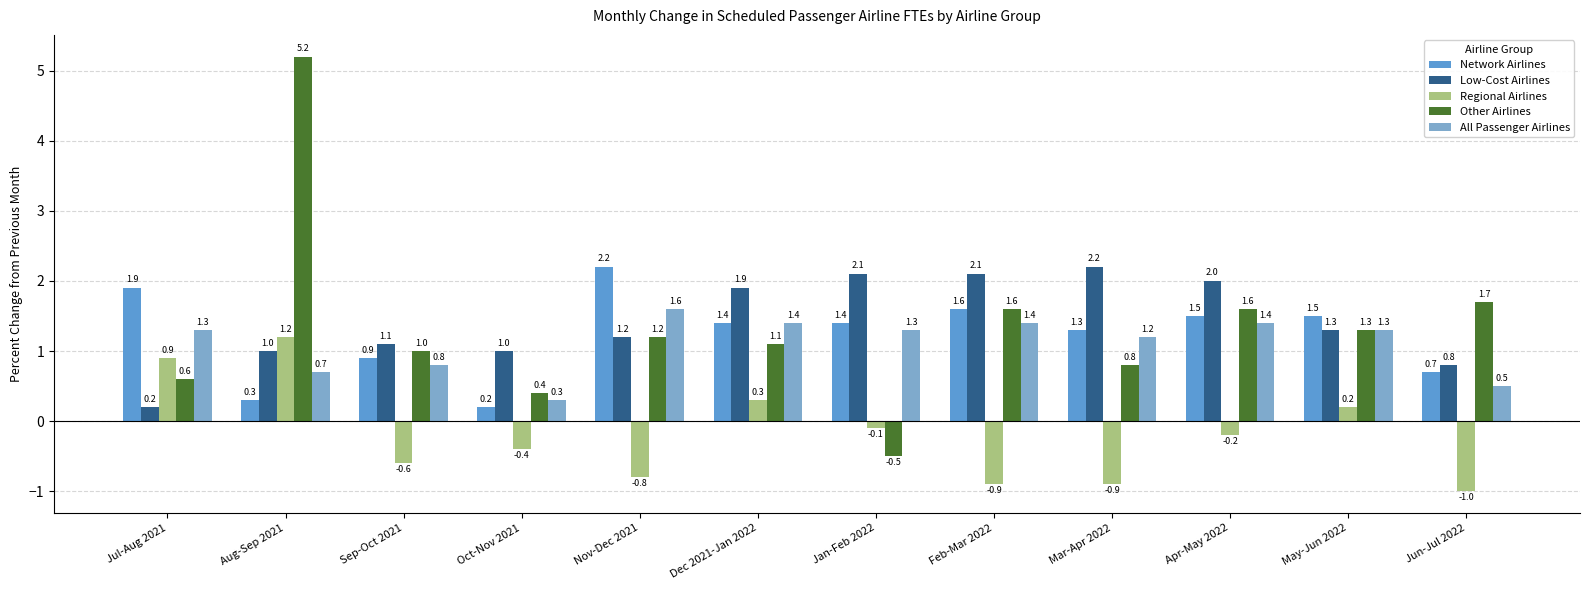

Which category has the lowest value across all series?

Jun-Jul 2022